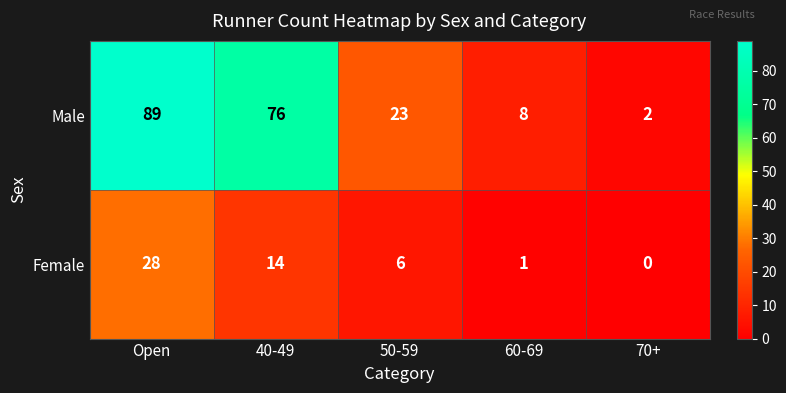

Which series has the largest total across all categories?

Male